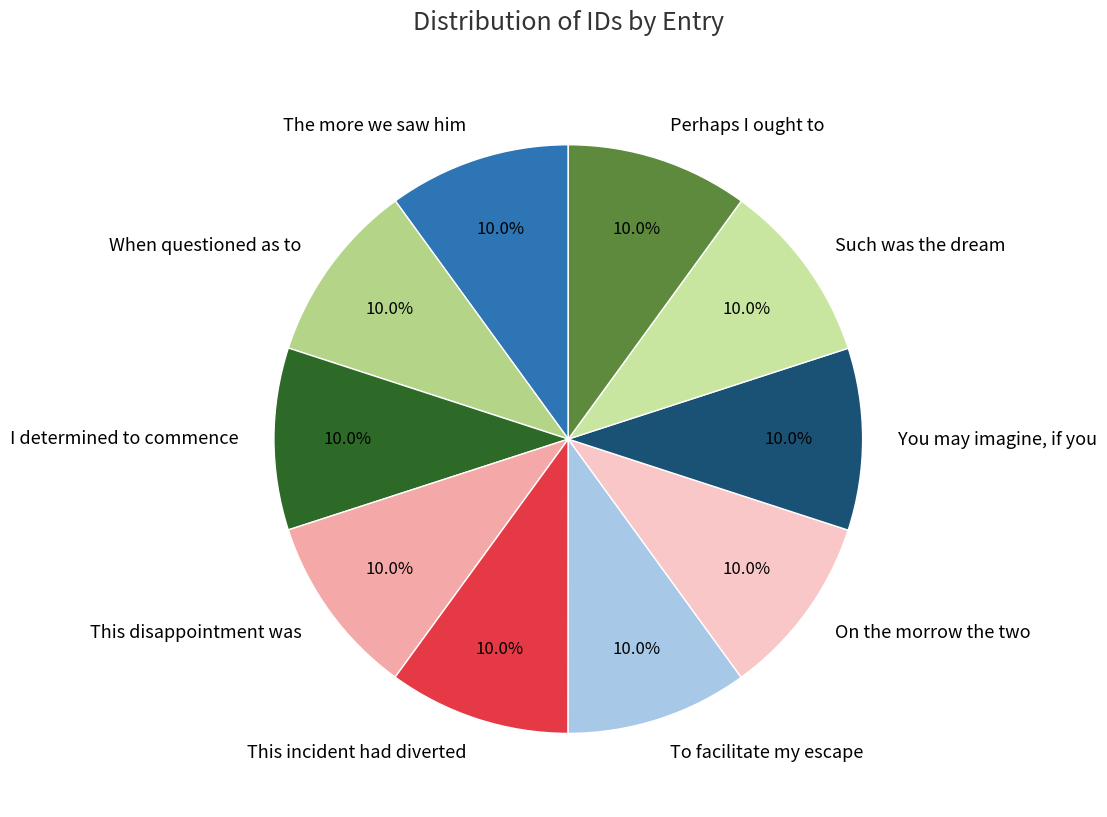

Do To facilitate my escape and You may imagine, if you together represent more than half of the pie?

No